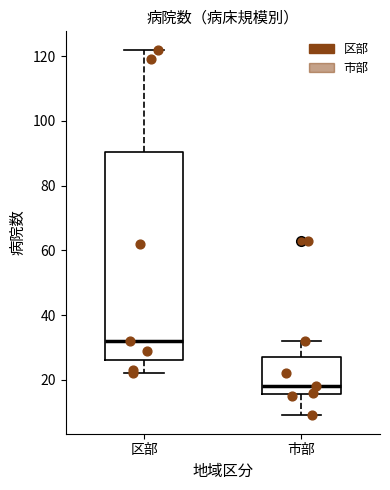

Where does the upper whisker of the box for 区部 end on the y-axis? The values are not printed on the chart, so give them approximately, as read against the axis.

122